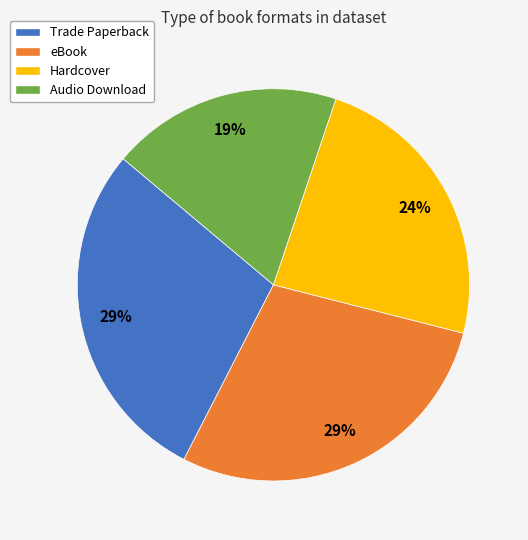

Is there a majority slice in this chart?

No